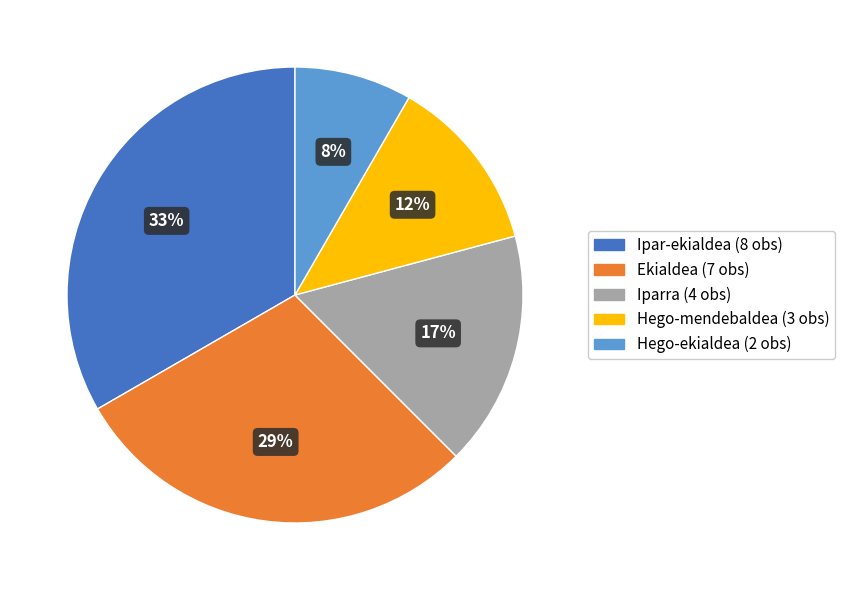

To the nearest percent, what is the difference between the largest and smallest slice percentages?

25%